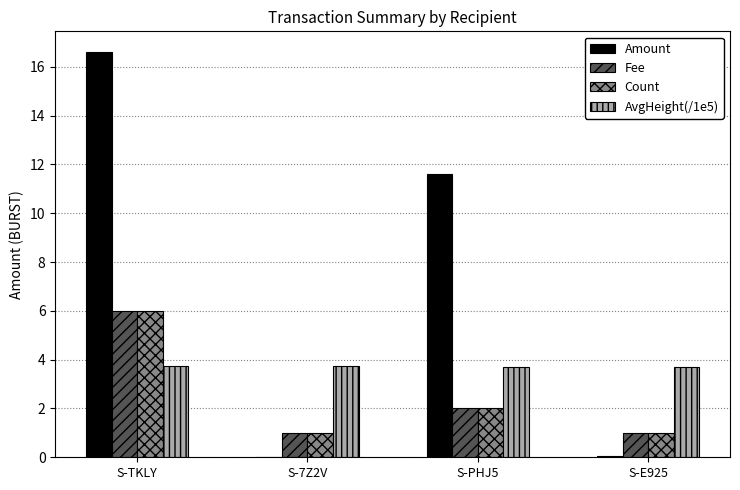

Which series has the largest total across all categories?

Amount